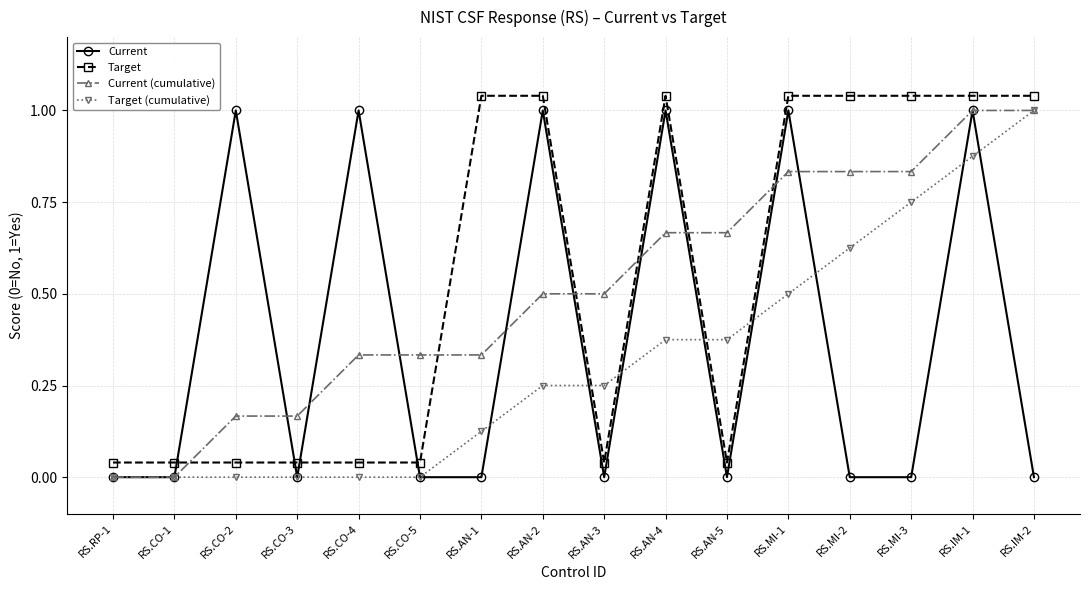

Reading right to left, what are all the values shown in this chart?

Current: RS.IM-2=0.0	RS.IM-1=1.0	RS.MI-3=0.0	RS.MI-2=0.0	RS.MI-1=1.0	RS.AN-5=0.0	RS.AN-4=1.0	RS.AN-3=0.0	RS.AN-2=1.0	RS.AN-1=0.0	RS.CO-5=0.0	RS.CO-4=1.0	RS.CO-3=0.0	RS.CO-2=1.0	RS.CO-1=0.0	RS.RP-1=0.0
Target: RS.IM-2=1.0	RS.IM-1=1.0	RS.MI-3=1.0	RS.MI-2=1.0	RS.MI-1=1.0	RS.AN-5=0.0	RS.AN-4=1.0	RS.AN-3=0.0	RS.AN-2=1.0	RS.AN-1=1.0	RS.CO-5=0.0	RS.CO-4=0.0	RS.CO-3=0.0	RS.CO-2=0.0	RS.CO-1=0.0	RS.RP-1=0.0
Current (cumulative): RS.IM-2=1.0	RS.IM-1=1.0	RS.MI-3=0.8	RS.MI-2=0.8	RS.MI-1=0.8	RS.AN-5=0.7	RS.AN-4=0.7	RS.AN-3=0.5	RS.AN-2=0.5	RS.AN-1=0.3	RS.CO-5=0.3	RS.CO-4=0.3	RS.CO-3=0.2	RS.CO-2=0.2	RS.CO-1=0.0	RS.RP-1=0.0
Target (cumulative): RS.IM-2=1.0	RS.IM-1=0.9	RS.MI-3=0.8	RS.MI-2=0.6	RS.MI-1=0.5	RS.AN-5=0.4	RS.AN-4=0.4	RS.AN-3=0.2	RS.AN-2=0.2	RS.AN-1=0.1	RS.CO-5=0.0	RS.CO-4=0.0	RS.CO-3=0.0	RS.CO-2=0.0	RS.CO-1=0.0	RS.RP-1=0.0